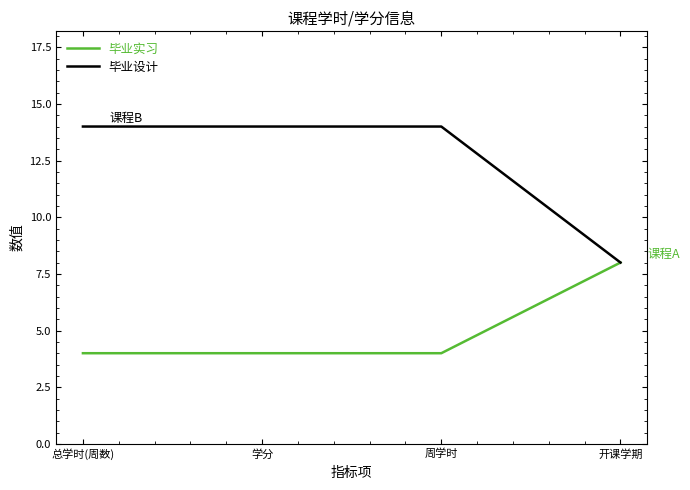

At which label does 毕业设计 reach its minimum?

开课学期